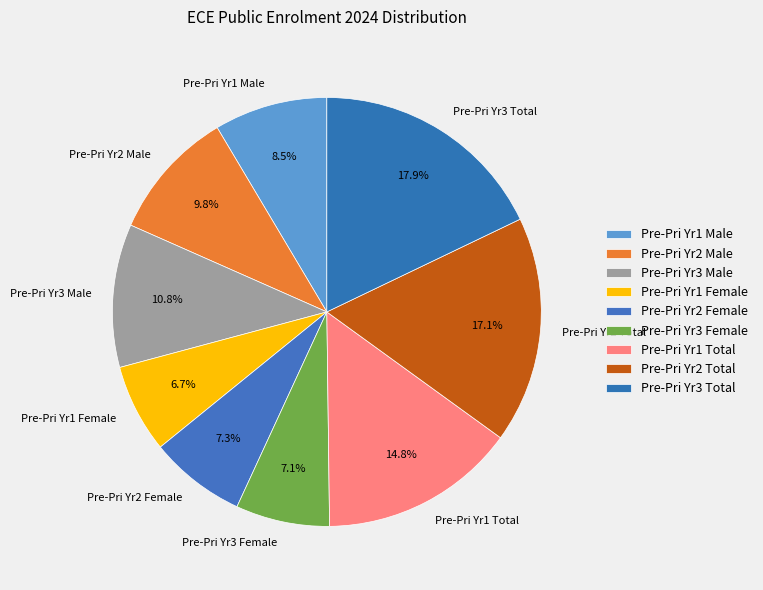

Combined, what portion of the pie is Pre-Pri Yr3 Total and Pre-Pri Yr3 Female?

25.0%